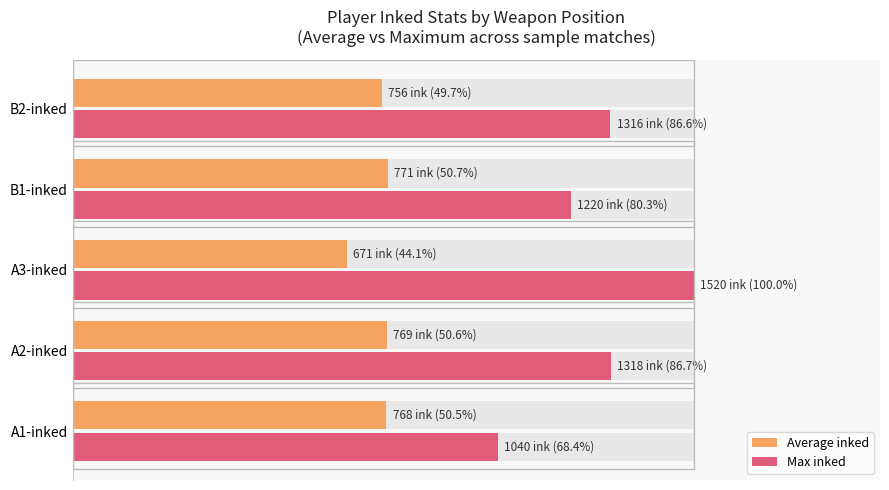

How many distinct data groups are displayed?

2